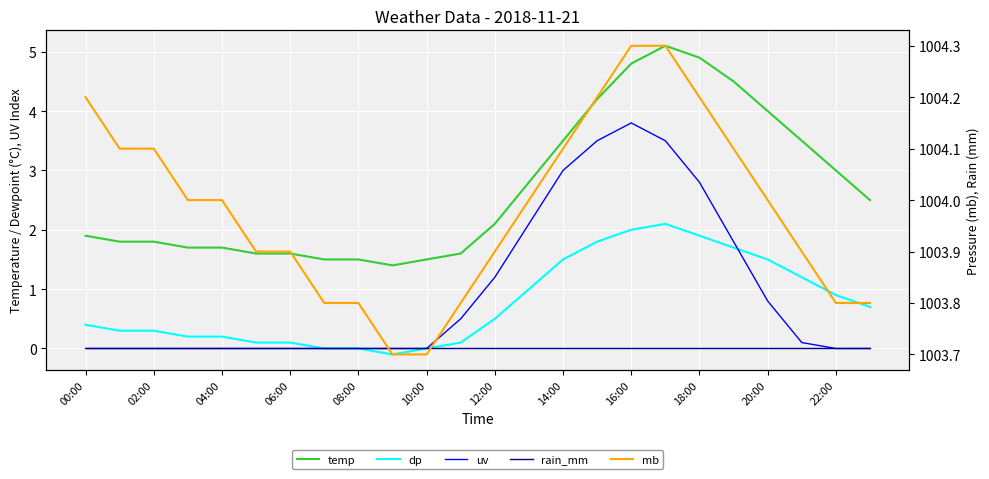

True or false: uv and rain_mm intersect in this chart.

False